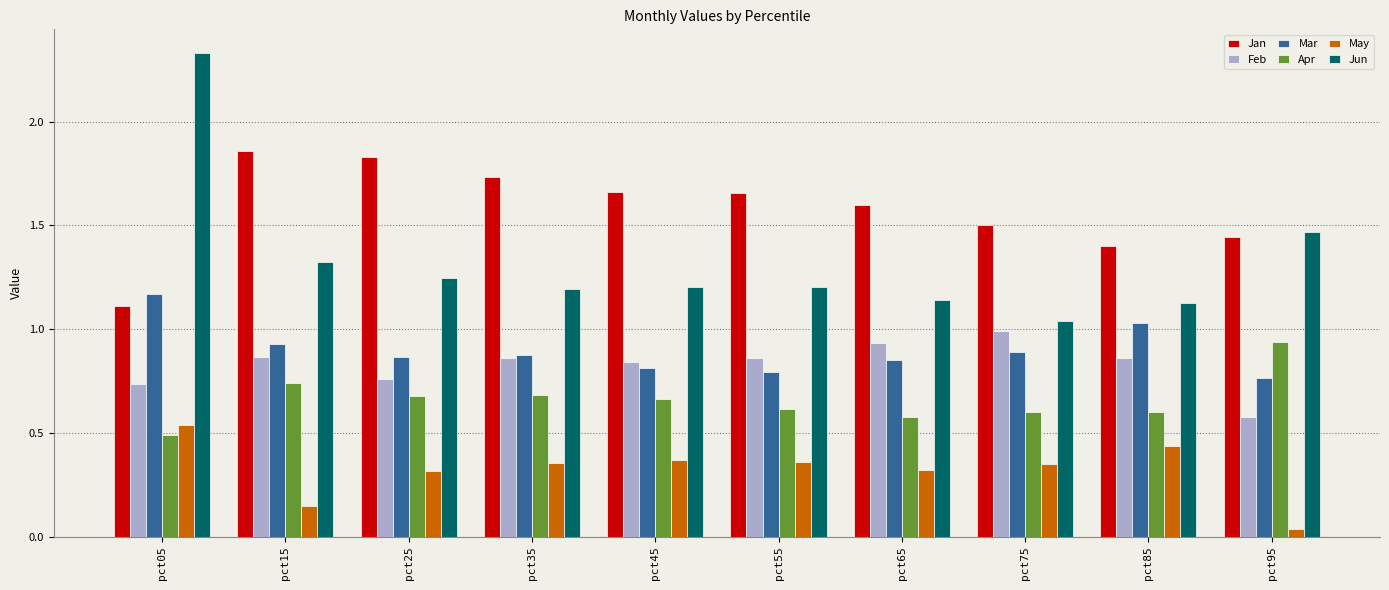

Rank the series by their maximum value, from lowest to highest.

May, Apr, Feb, Mar, Jan, Jun